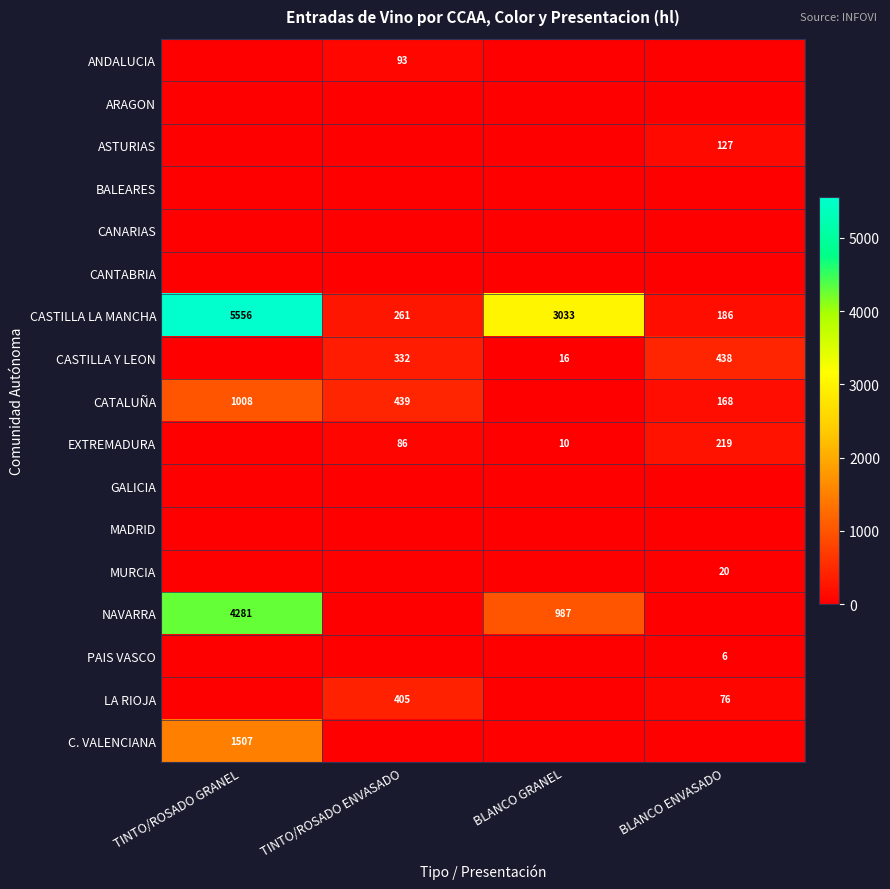

True or false: NAVARRA has a value of 4281 at TINTO/ROSADO GRANEL.

True